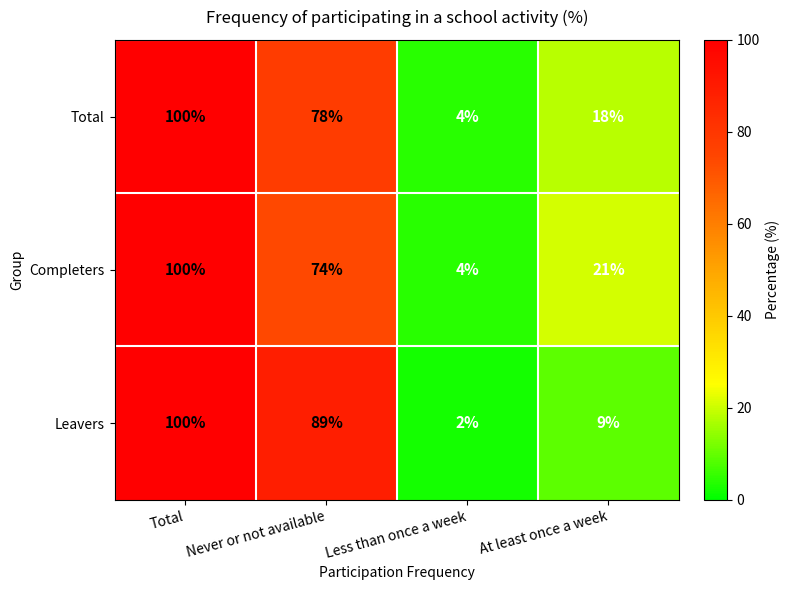

Is it true that Total equals 4 at Less than once a week?

True